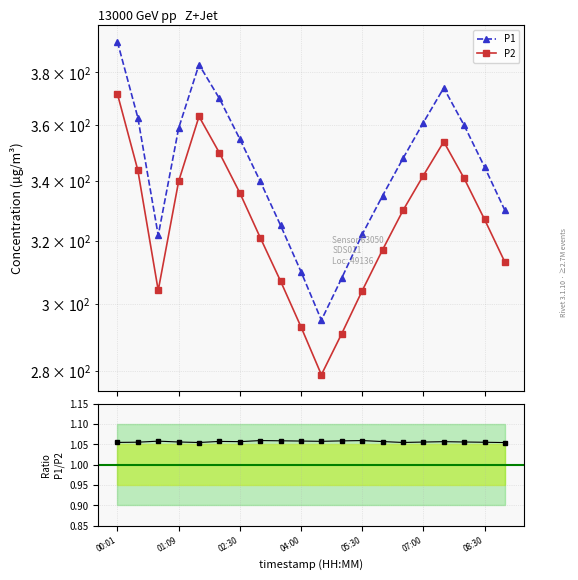

Is this an area chart (filled region under the line)?

No